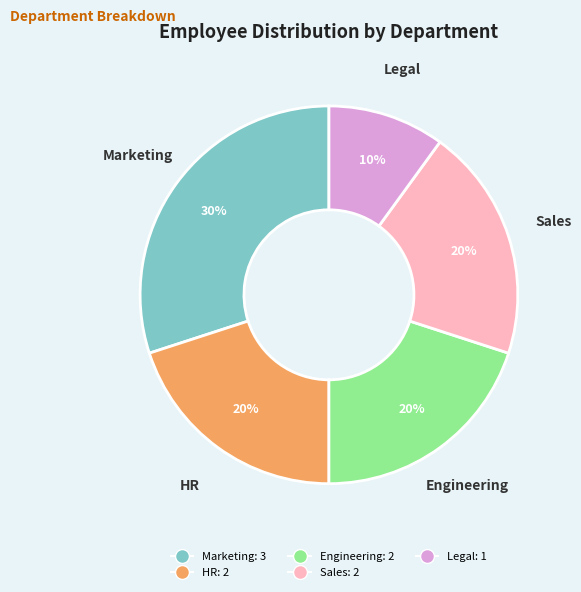

Between Legal and Sales, which is larger?

Sales